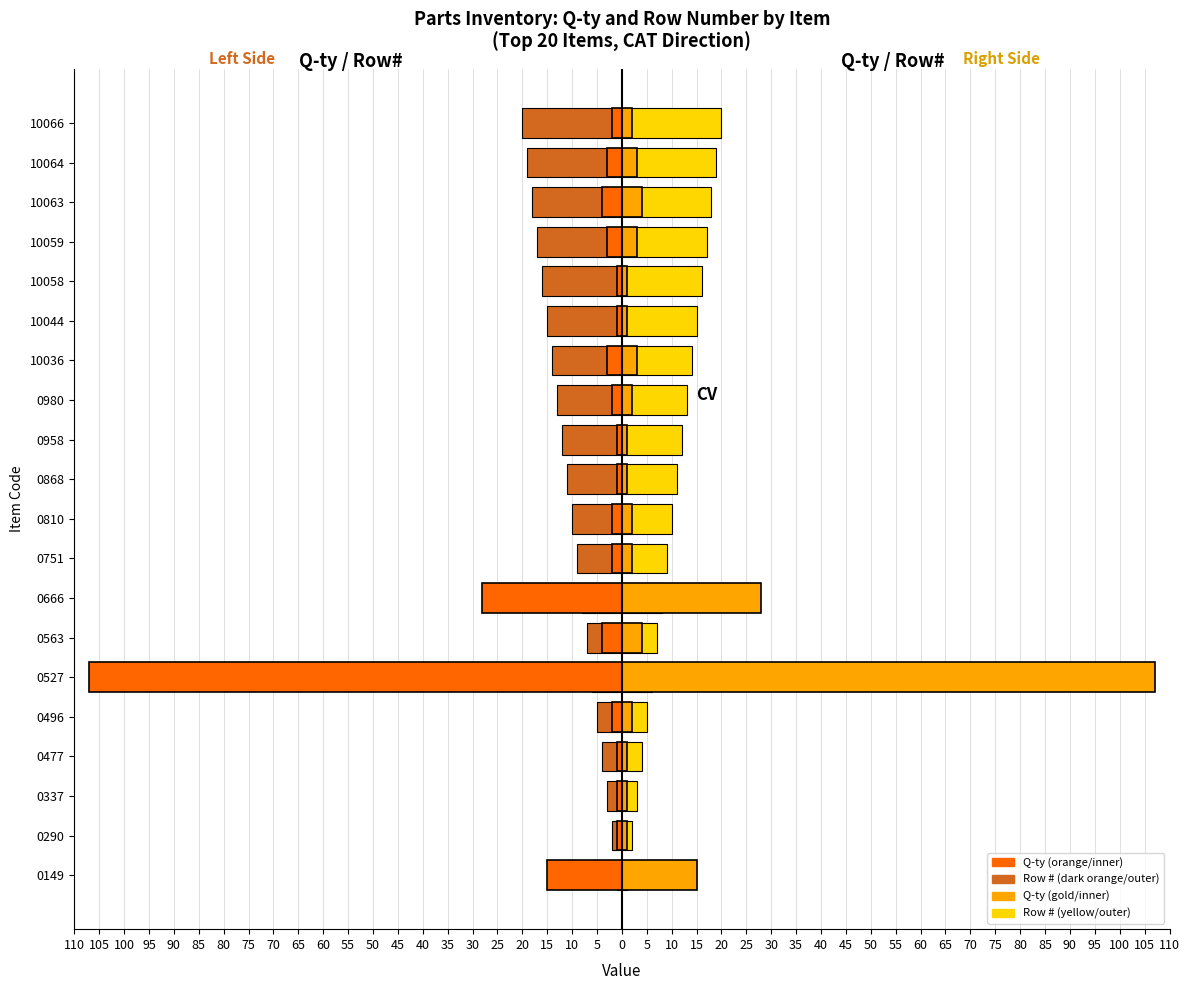

How many categories are shown in the chart?

20